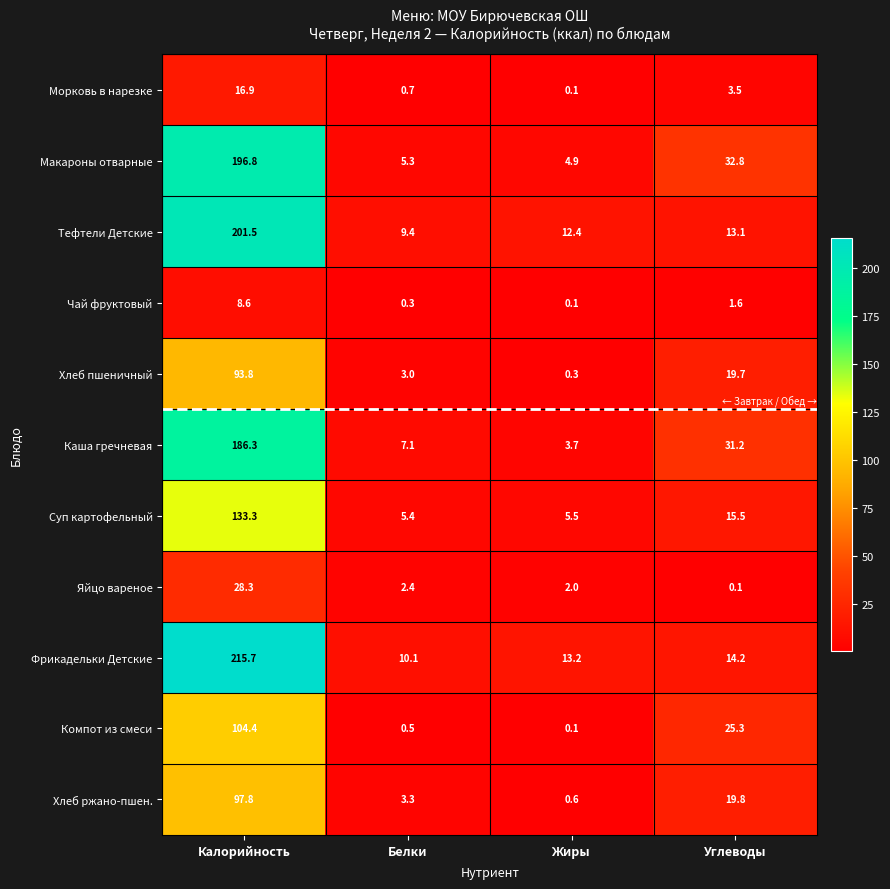

Which series has the widest spread of values?

Фрикадельки Детские